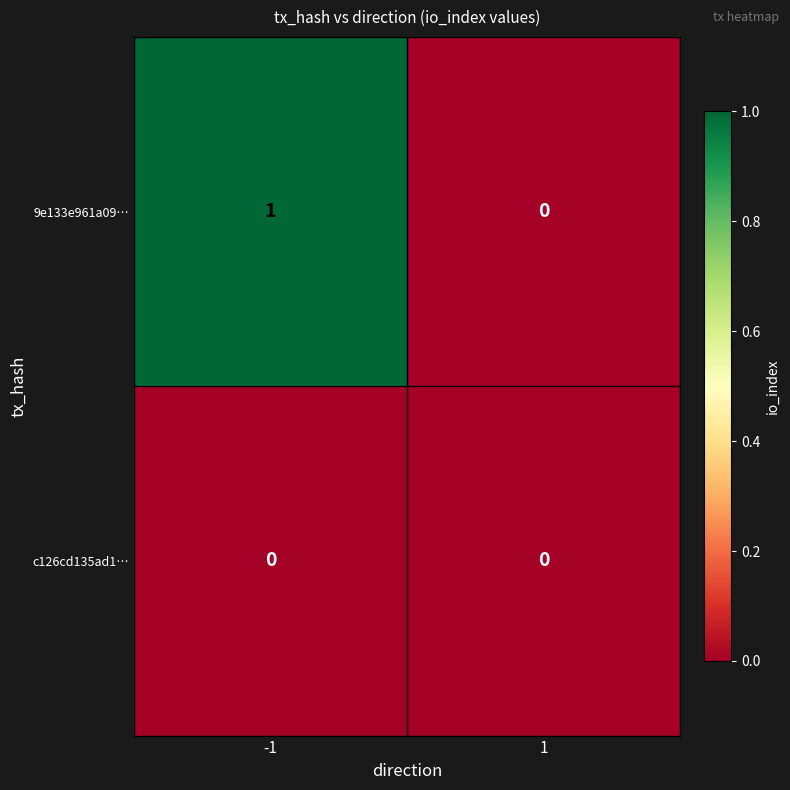

Rank the series by their average value, from lowest to highest.

c126cd135ad1…, 9e133e961a09…